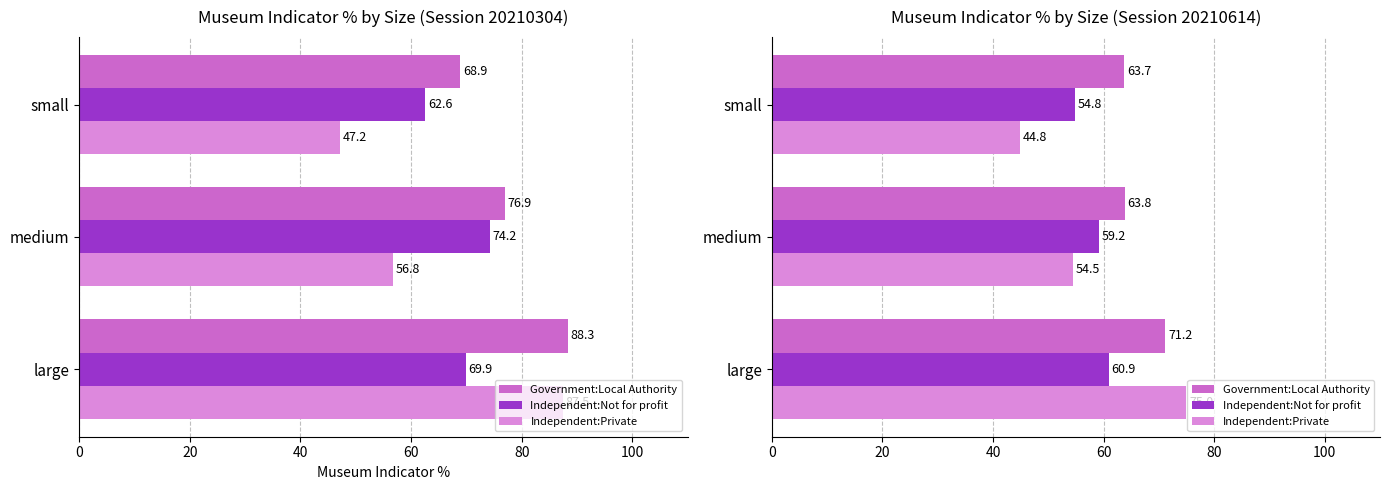

At large, list the series in order from smallest to largest.

Independent:Not for profit, Government:Local Authority, Independent:Private